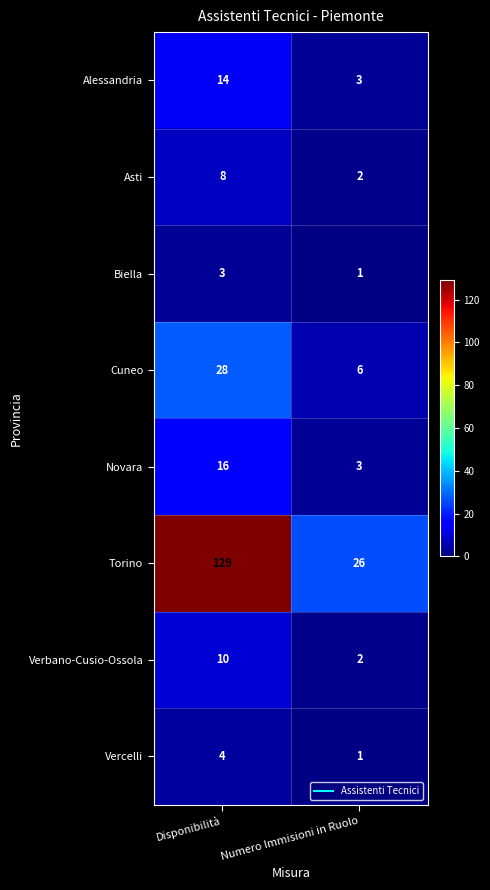

How many data points does each series have?

2